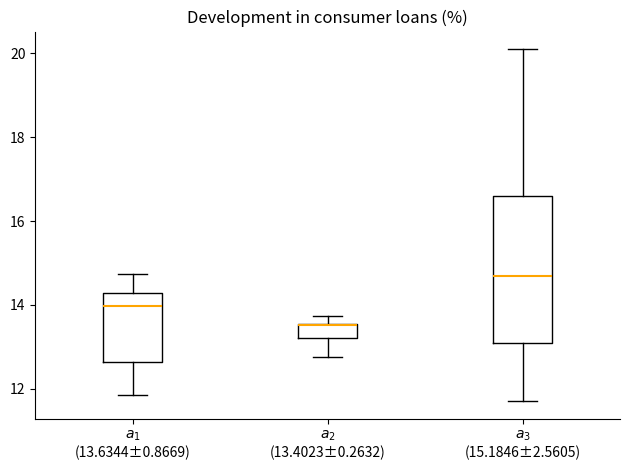

Reading left to right, read every box against the y-axis: the position of its median line, the range the box covers, and the ends of its whiskers. The values are not printed on the chart, so give them approximately, as read against the axis.

$a_1$ (13.6344±0.8669): median 14.0, box 12.6 to 14.2, whiskers 11.8 to 14.8
$a_2$ (13.4023±0.2632): median 13.6 (drawn on the box's upper edge), box 13.2 to 13.6, whiskers 12.8 to 13.8
$a_3$ (15.1846±2.5605): median 14.8, box 13.2 to 16.6, whiskers 11.8 to 20.2